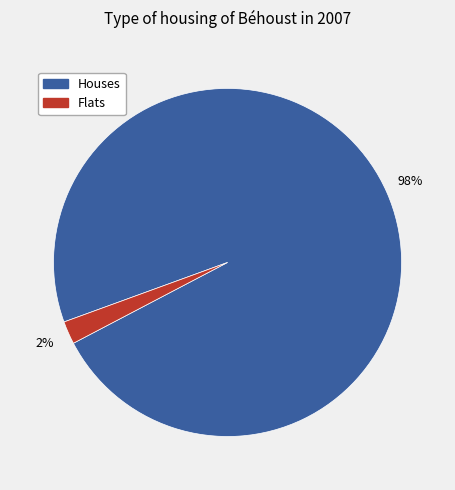

To the nearest percent, what is the difference between the largest and smallest slice percentages?

96%